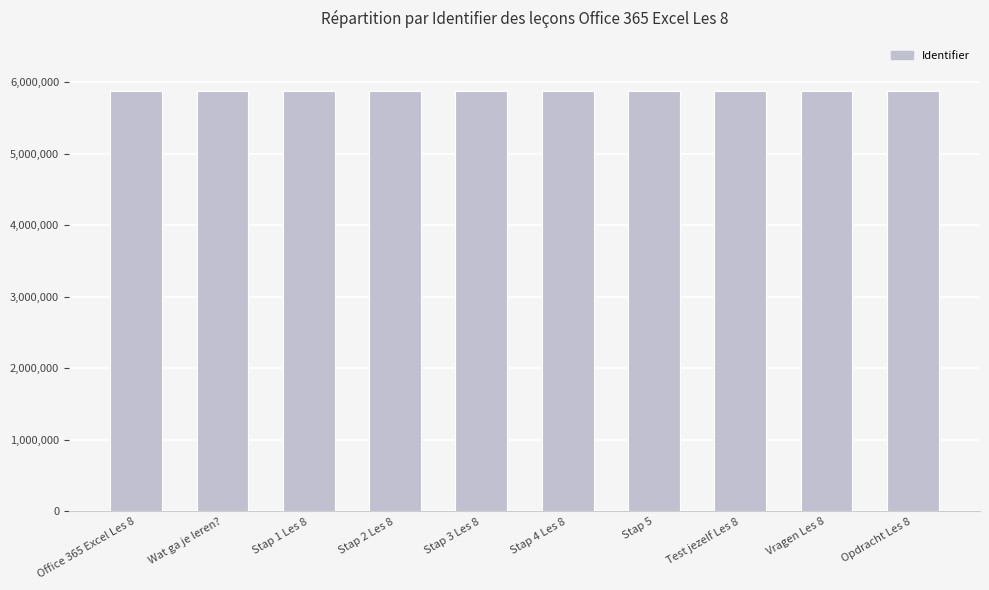

What is the sum of the values at Wat ga je leren? and Stap 3 Les 8?

11753966